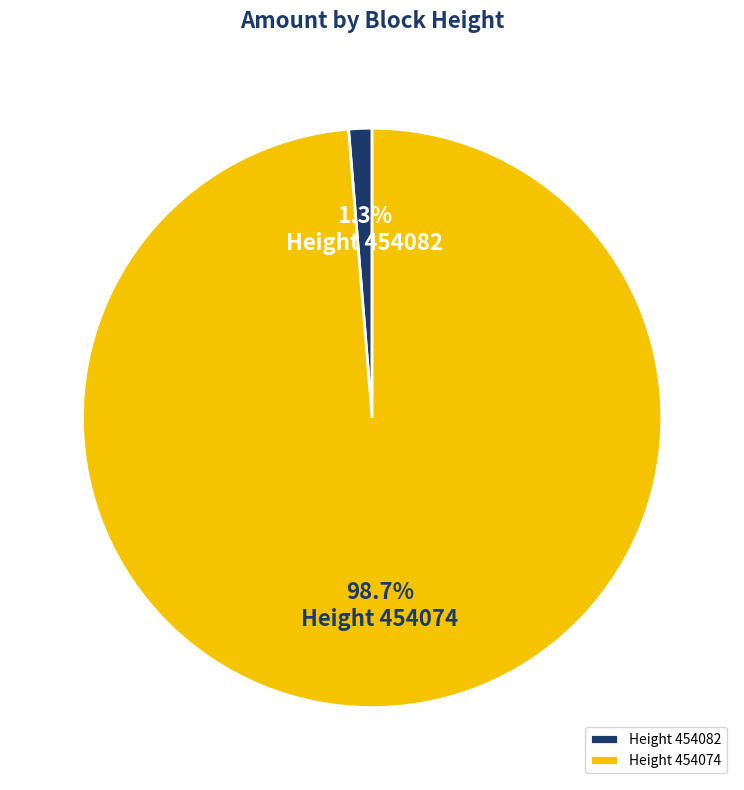

Which has a higher value, Height 454082 or Height 454074?

Height 454074